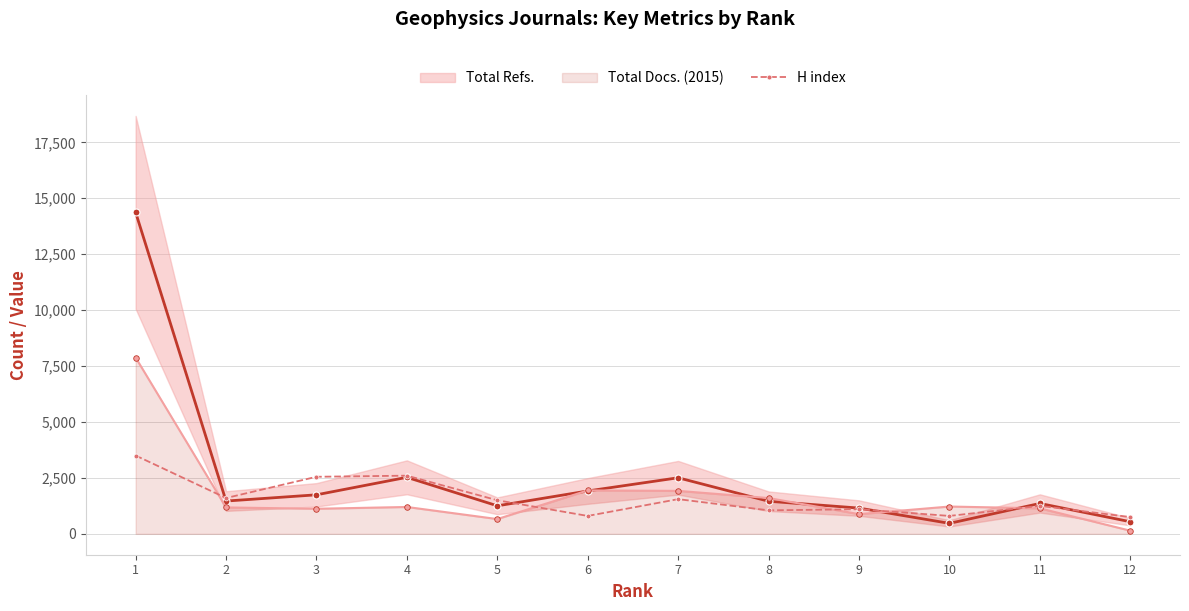

Where is the data nearest to the value 2125?

3